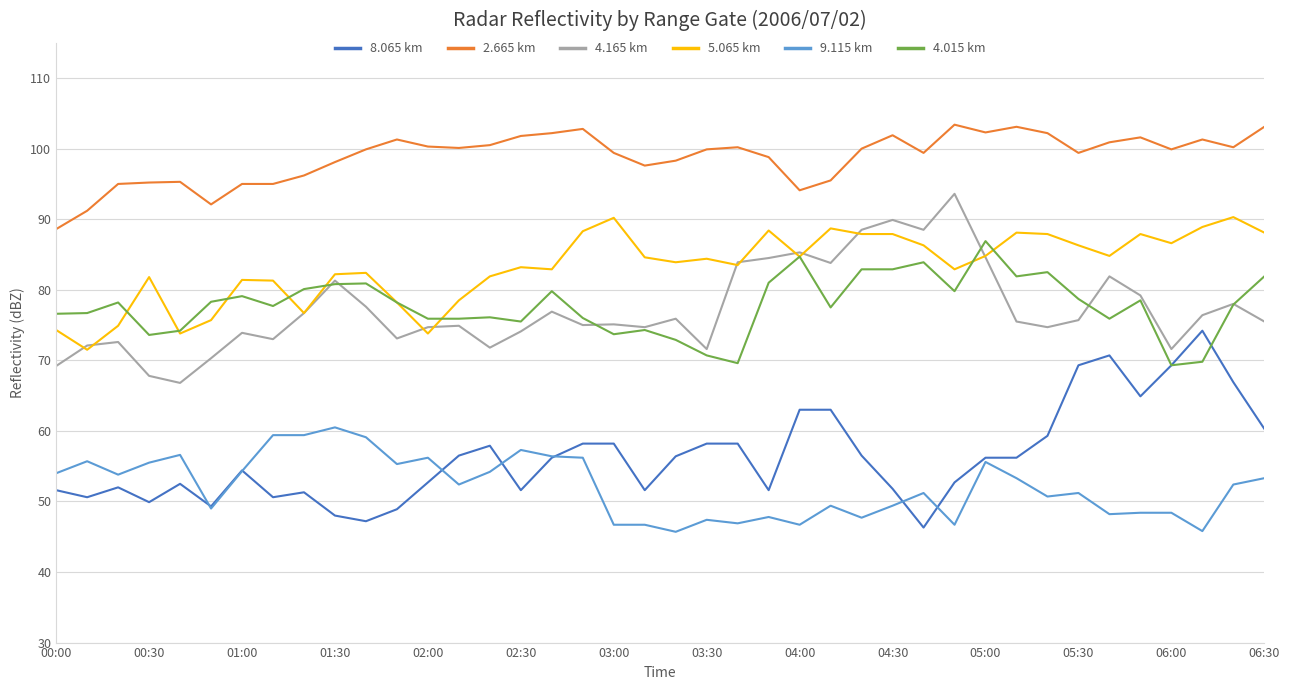

True or false: 8.065 km and 5.065 km intersect in this chart.

False